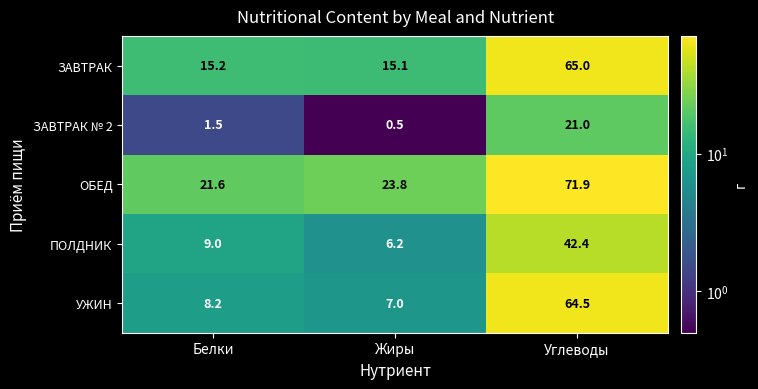

What is the average value of the УЖИН series?

26.6